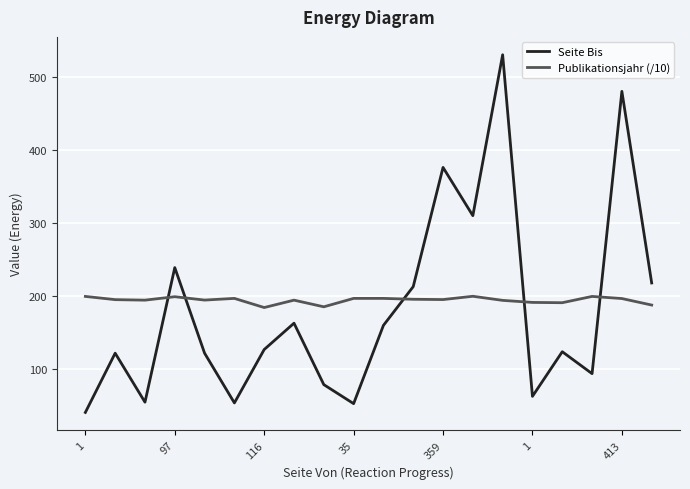

Rank the series by their maximum value, from lowest to highest.

Publikationsjahr (/10), Seite Bis